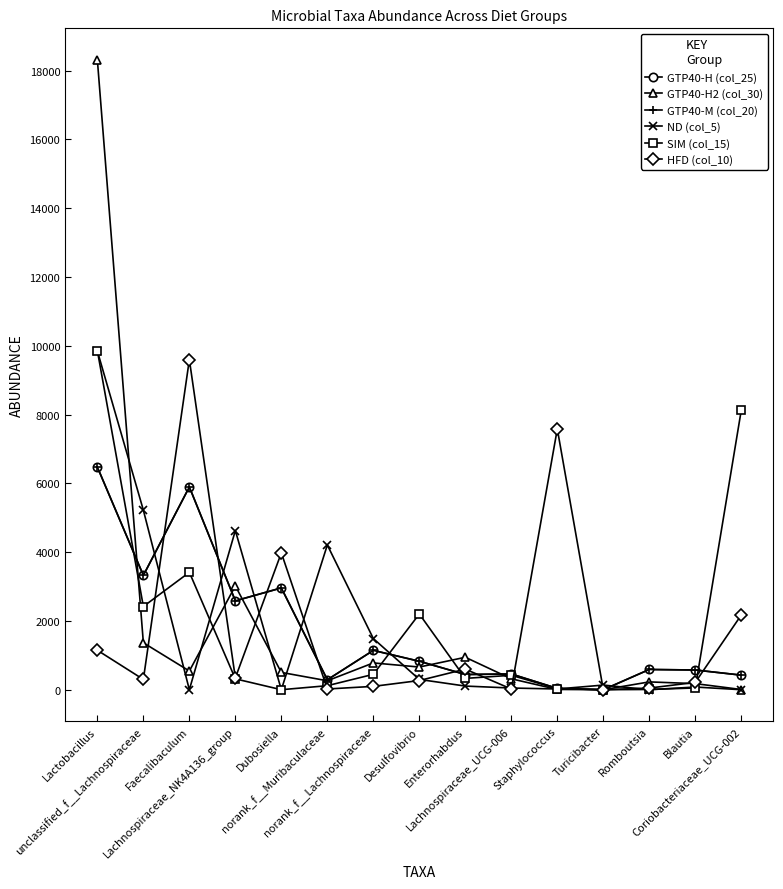

Does the chart have visible grid lines?

No